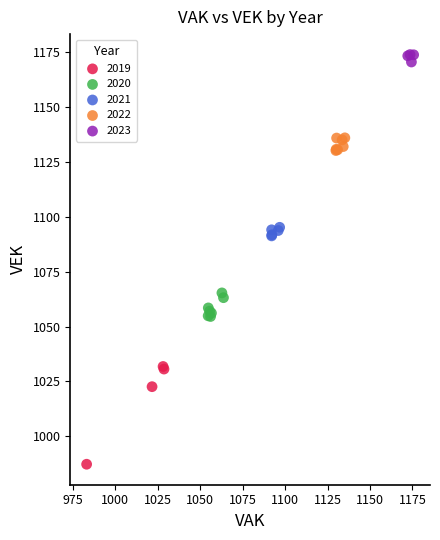

Which series has the widest spread of Y values?

2019